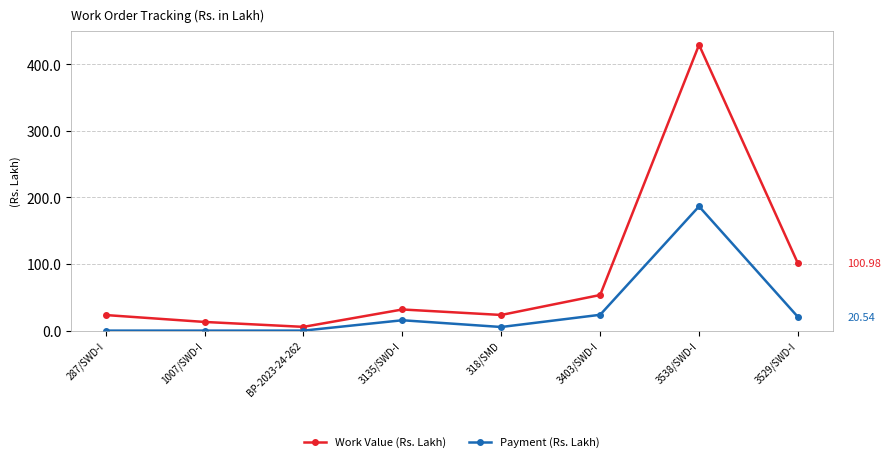

How many data points in Work Value (Rs. Lakh) are less than 31?

4